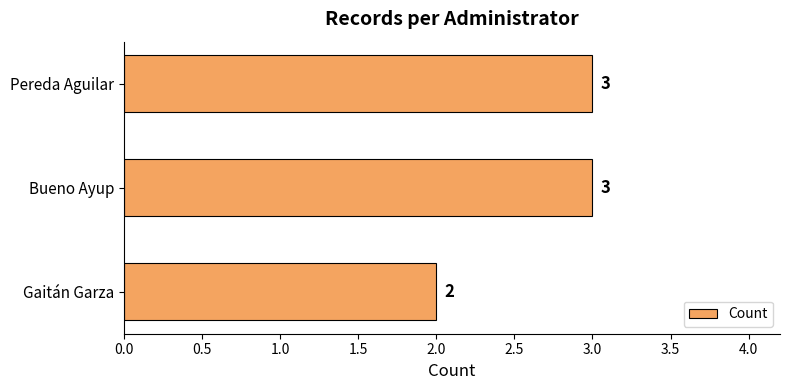

How many data points does each series have?

3